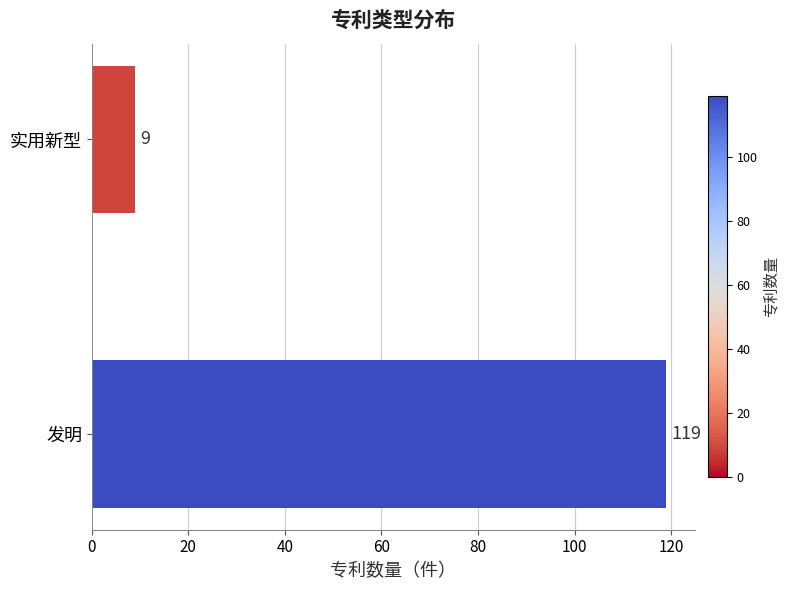

What is the difference between the maximum and minimum values?

110